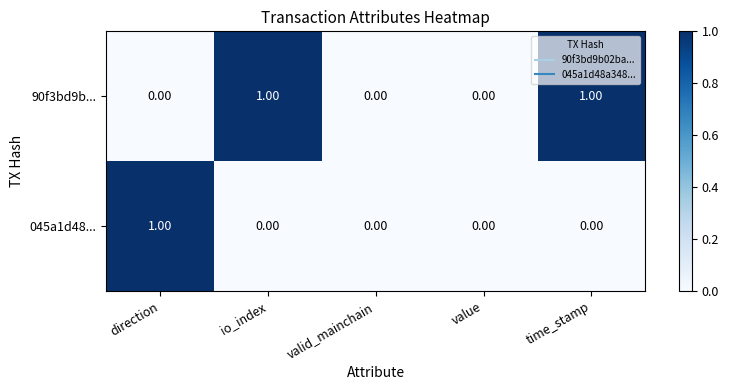

Count the number of categories in the chart.

5